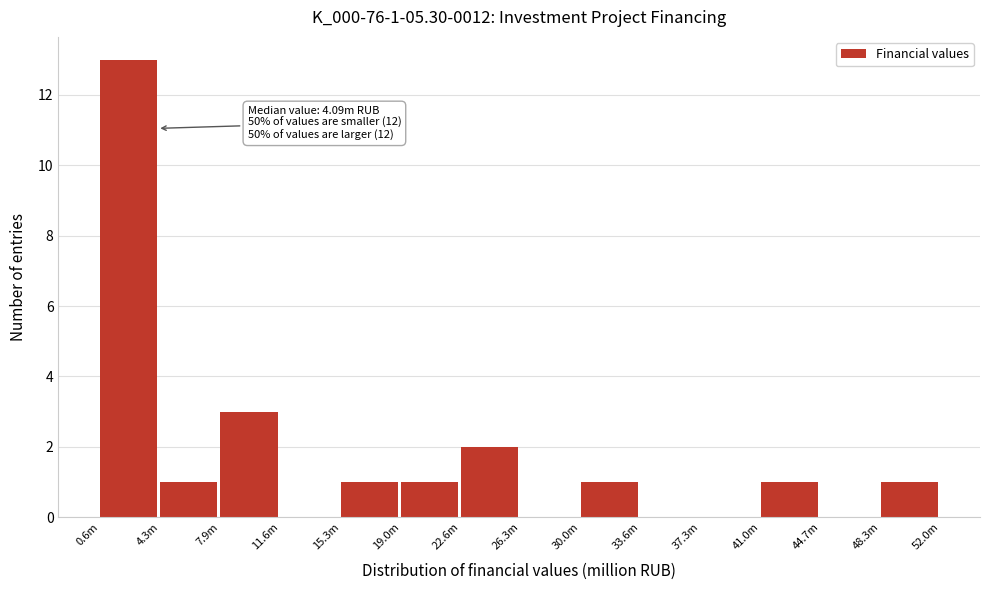

Reading left to right, extract all data points from this chart.

0.6m=13	4.3m=1	7.9m=3	11.6m=0	15.3m=1	19.0m=1	22.6m=2	26.3m=0	30.0m=1	33.6m=0	37.3m=0	41.0m=1	44.7m=0	48.3m=1